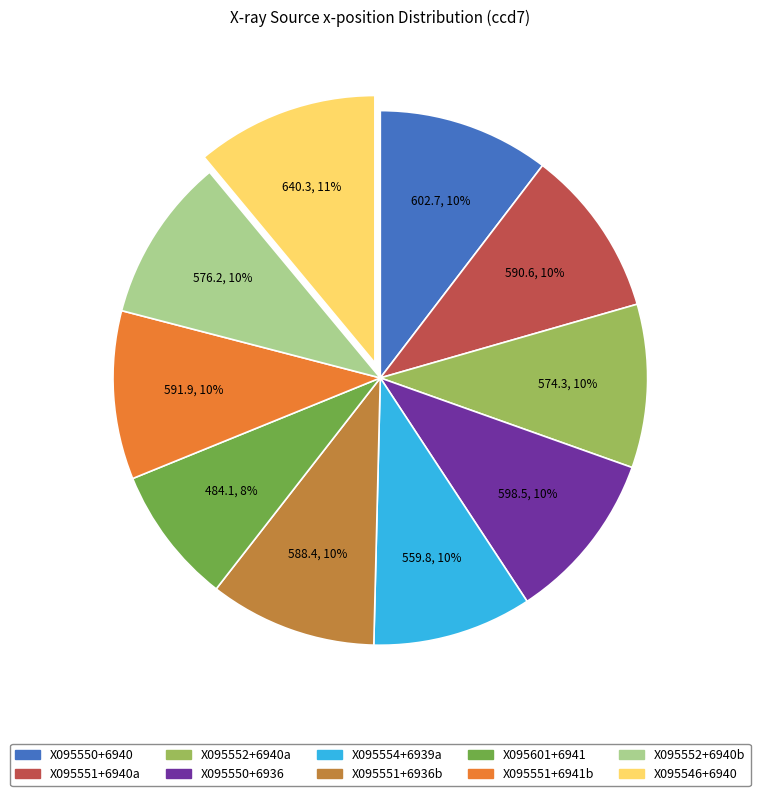

Does any single category account for the majority?

No